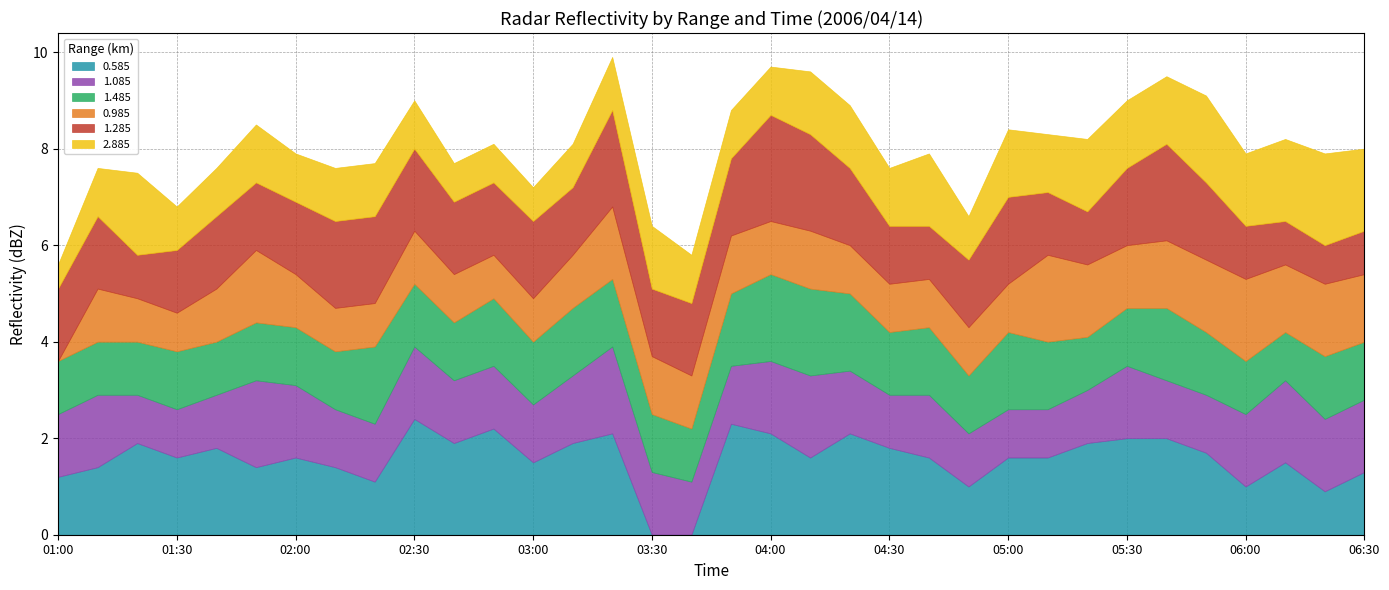

Where is 0.985 nearest to the value 499?

2006/04/14 05:10